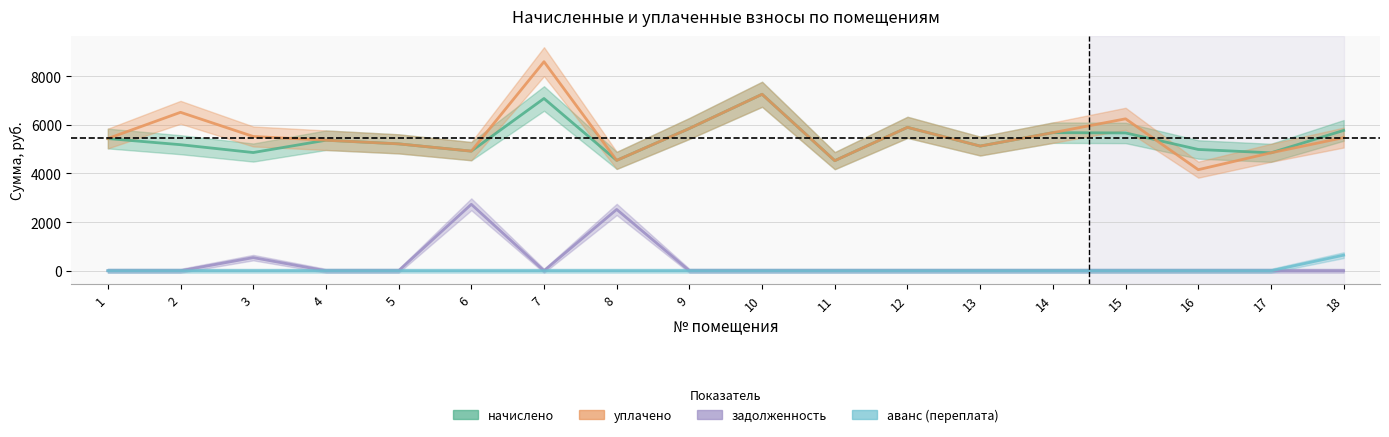

Rank the series by their maximum value, from lowest to highest.

аванс (переплата), задолженность, начислено, уплачено